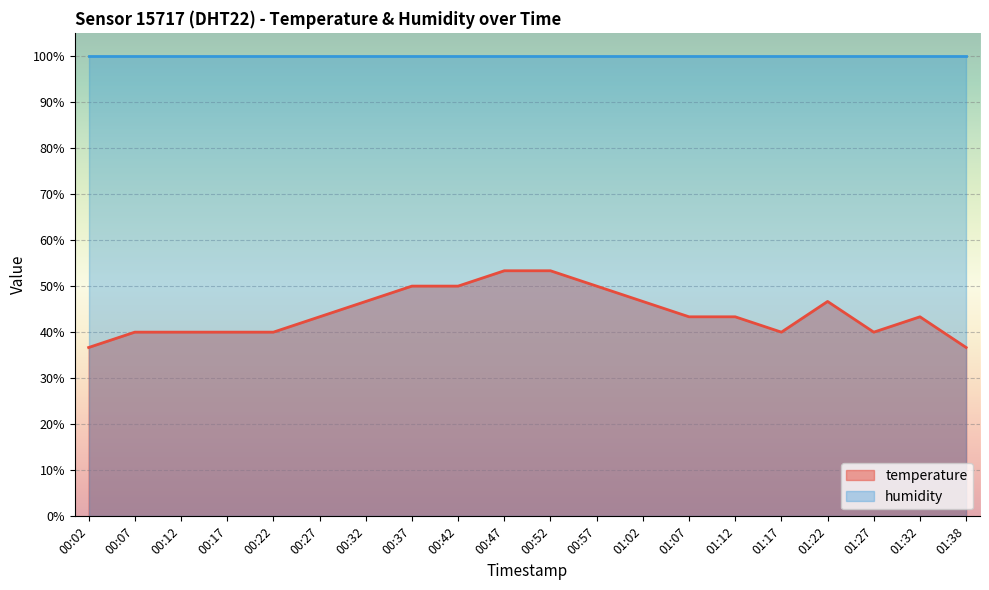

What is the label of the 13th point from the left?

01:02